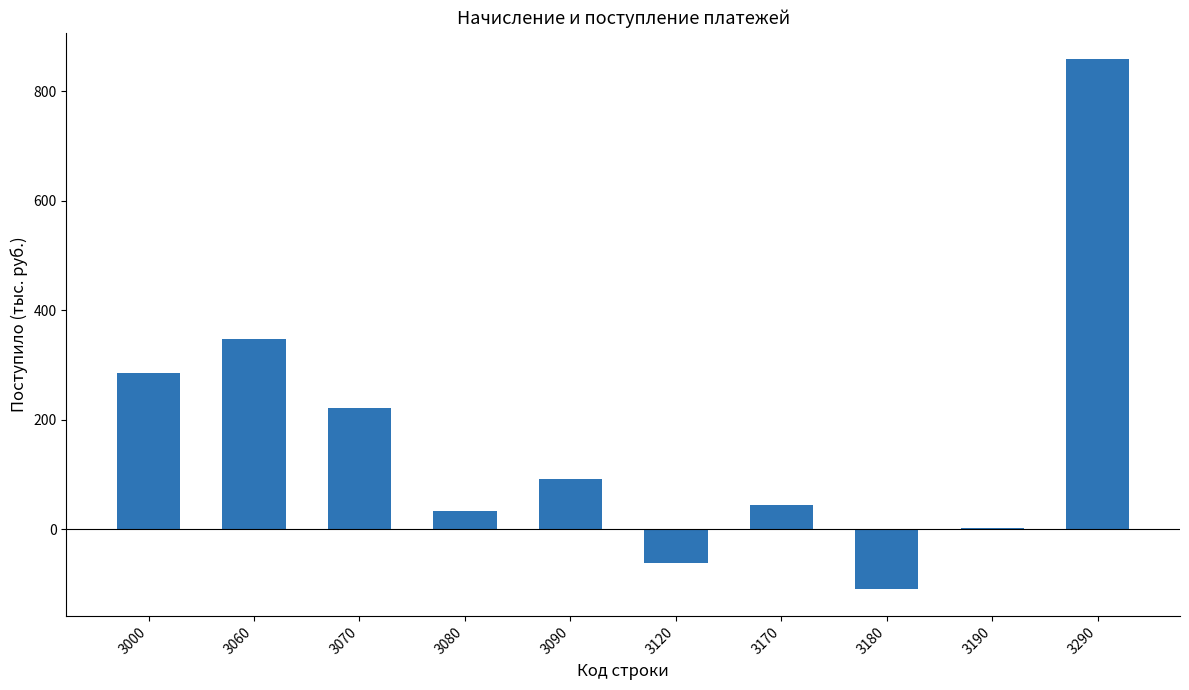

What is the greatest value displayed?

858